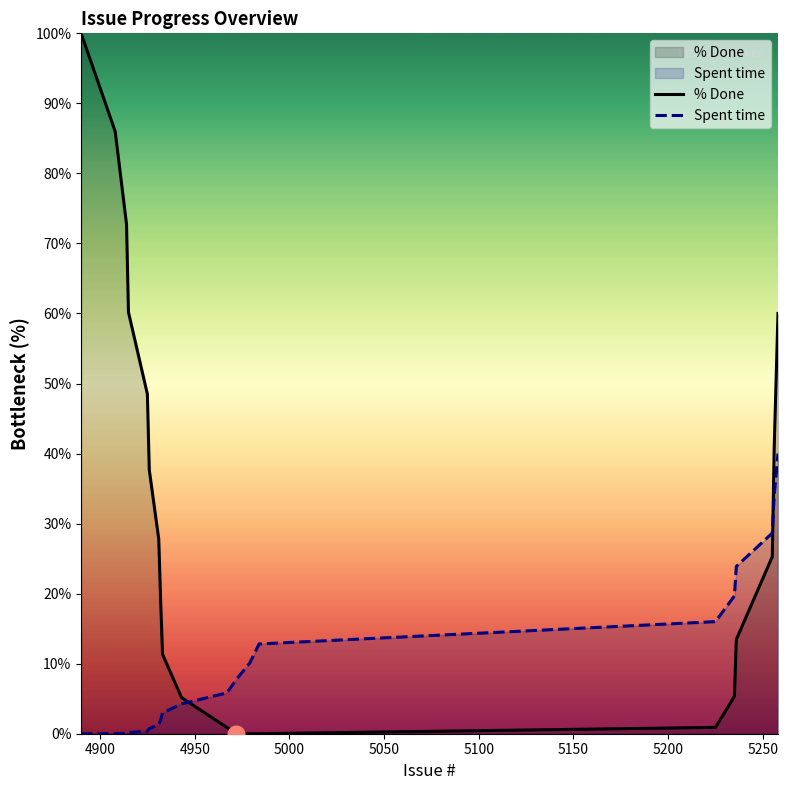

What is the greatest value displayed?

100.0